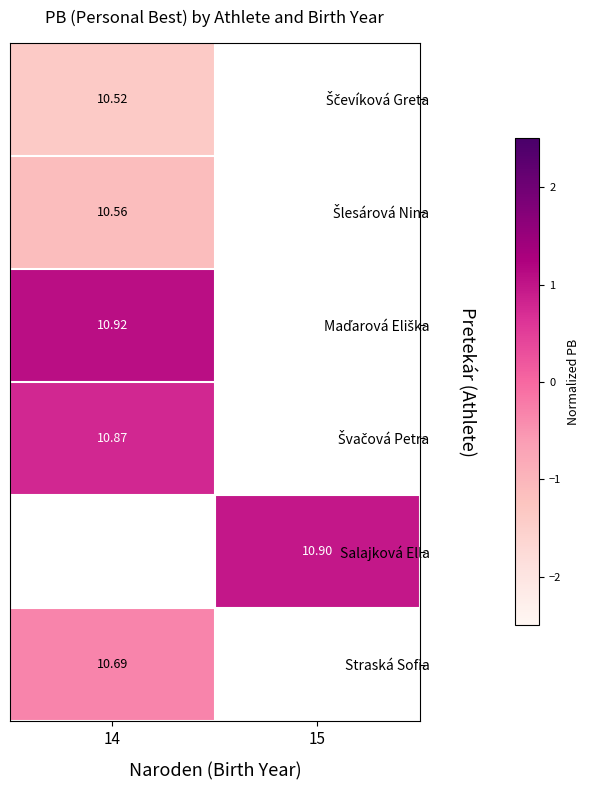

At which label is row_0 closest to -1?

14